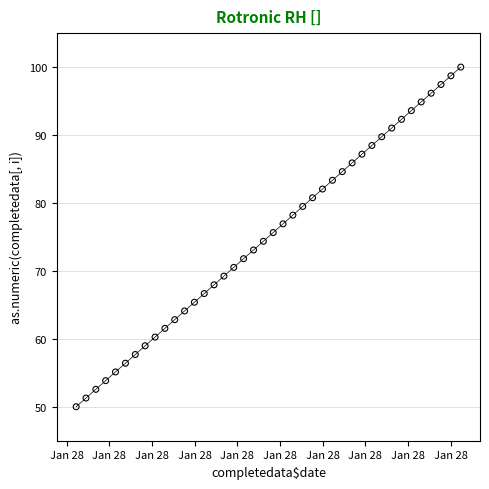

What is the range of Y values (max minus min)?

50.0